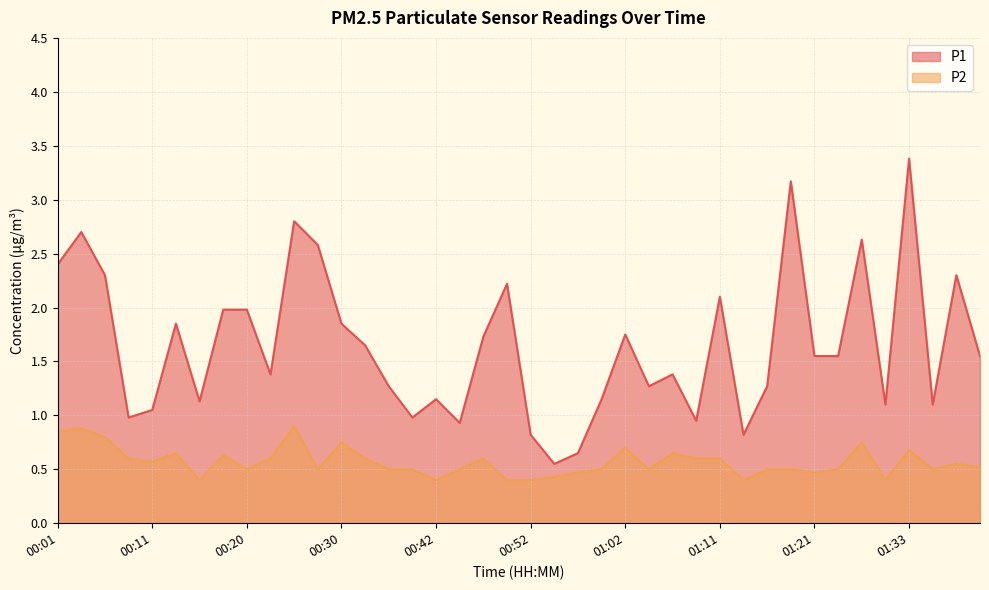

What is the value of the P1 point at the 34th from the left?

1.6